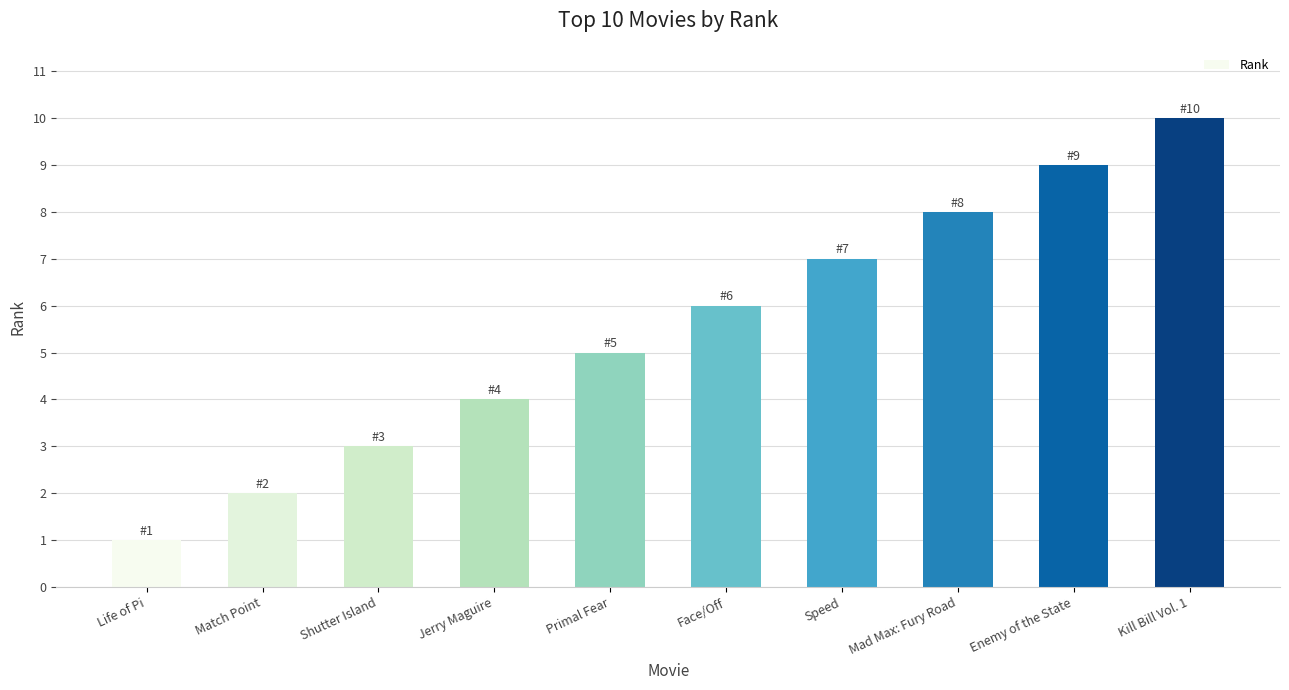

What is the label of the 10th bar from the right?

Life of Pi